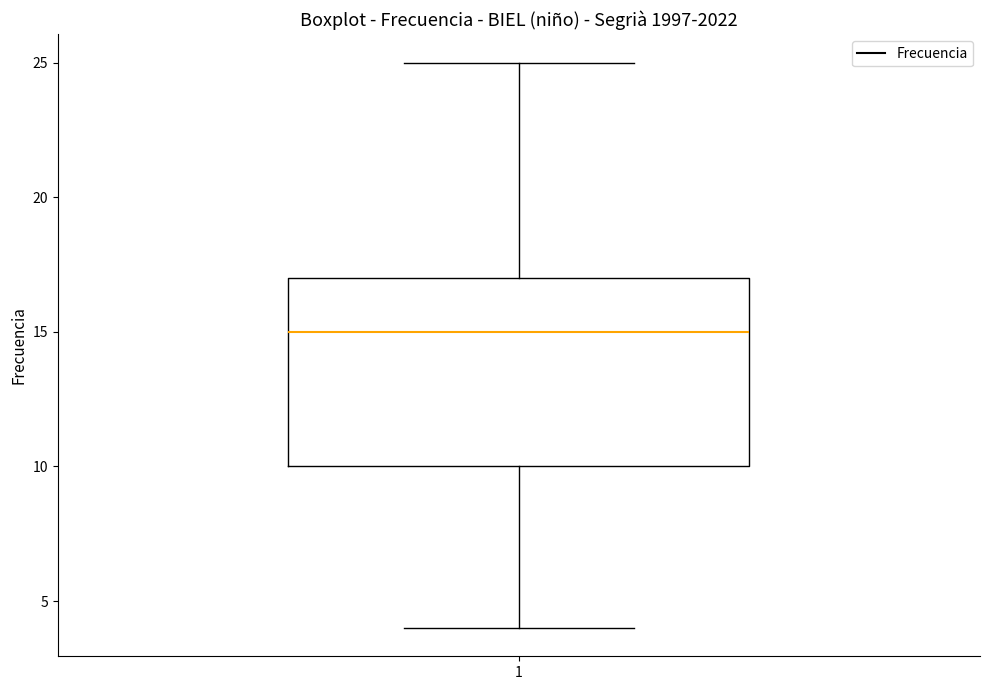

Where is the upper edge of the box at x = 1 on the y-axis? The values are not printed on the chart, so give them approximately, as read against the axis.

17